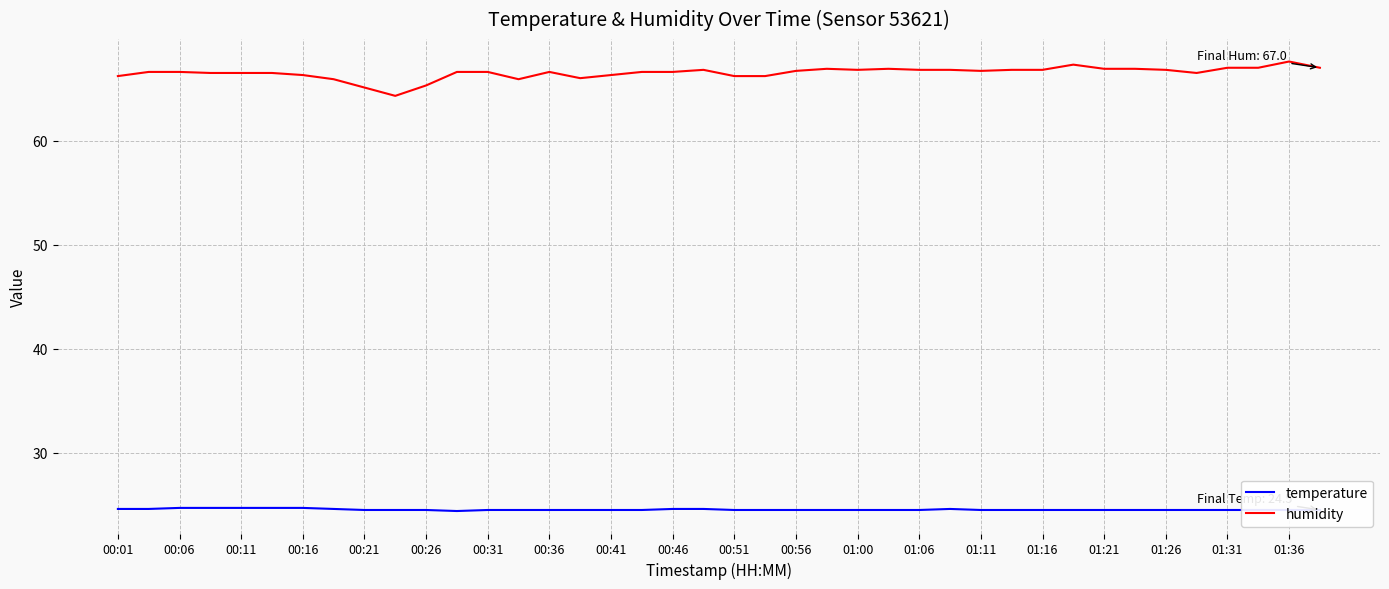

Does the chart display data point markers on the line(s)?

No